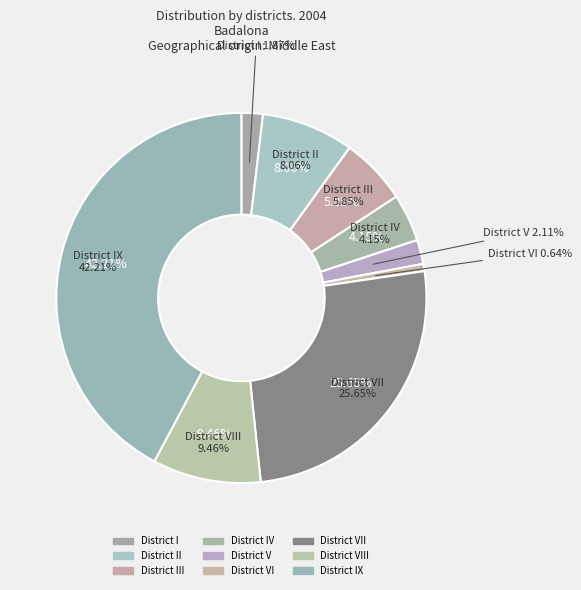

Is there any slice that represents more than half of the pie?

No